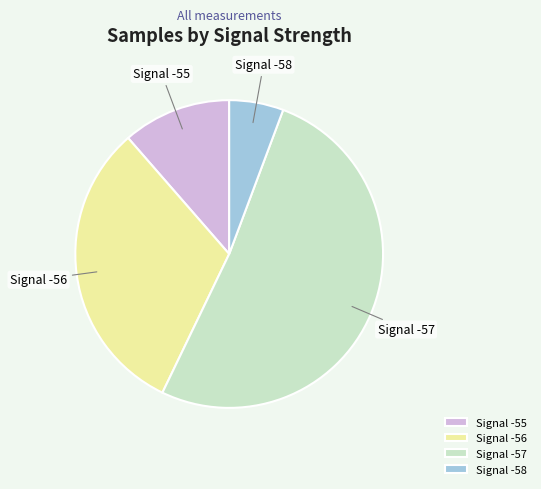

Rank the categories by value from lowest to highest.

Signal -58, Signal -55, Signal -56, Signal -57